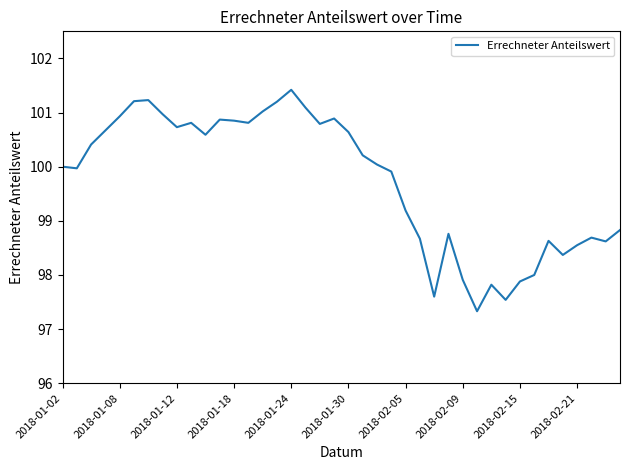

What is the difference between the maximum and minimum values?

4.1